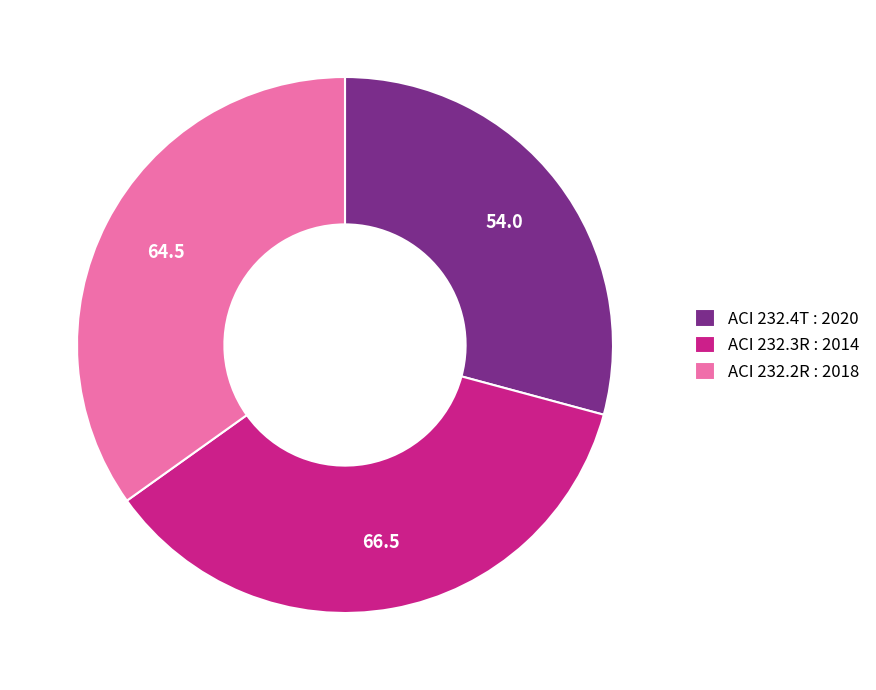

Count the number of slices in the pie.

3